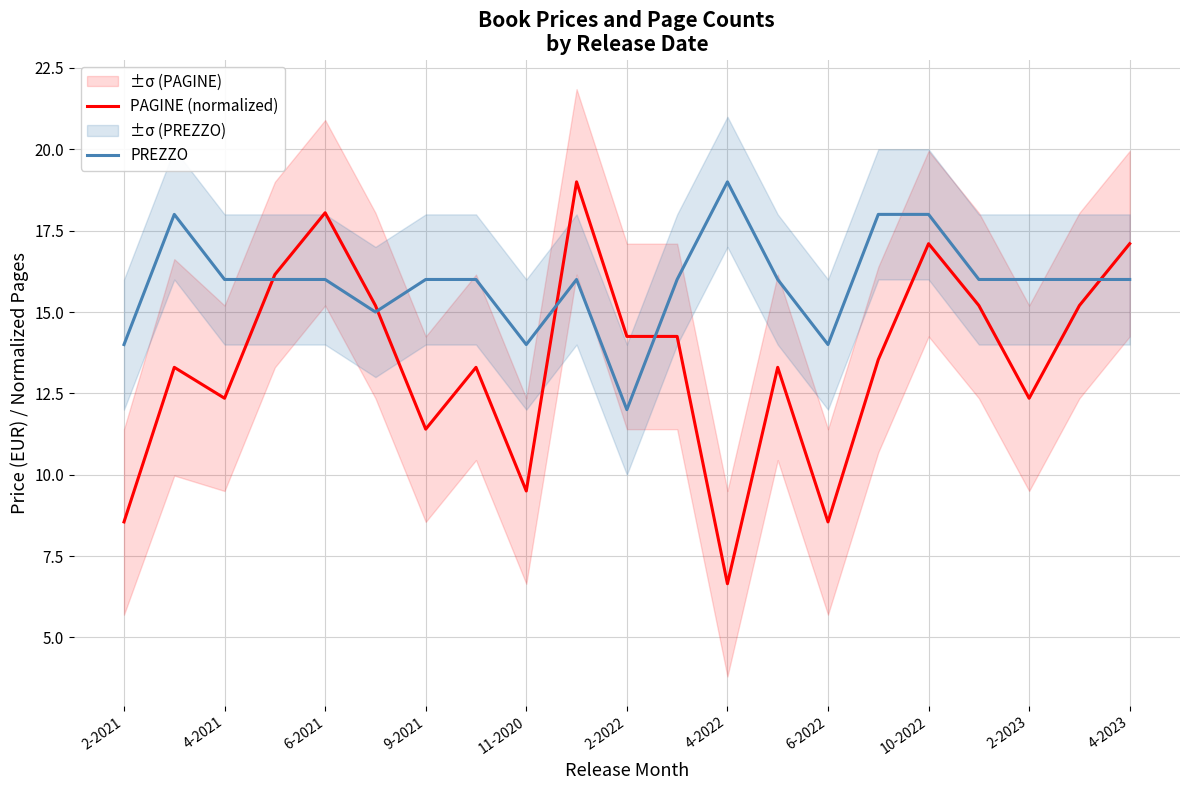

True or false: PREZZO has a value of 24.5 at 4-2023.

False